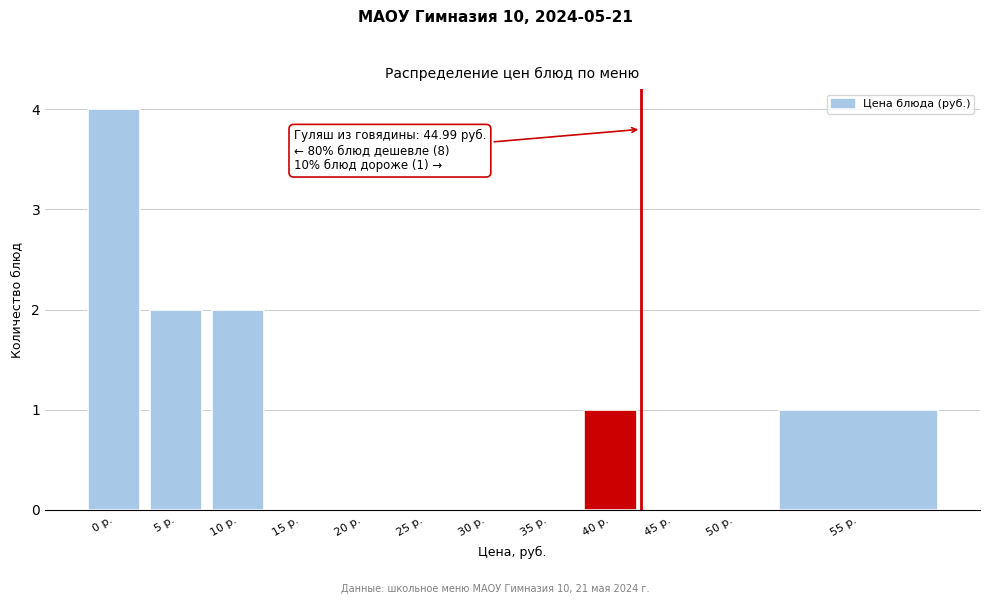

Reading left to right, what are all the values shown in this chart?

0 р.=4	5 р.=2	10 р.=2	15 р.=0	20 р.=0	25 р.=0	30 р.=0	35 р.=0	40 р.=1	45 р.=0	50 р.=0	55 р.=1